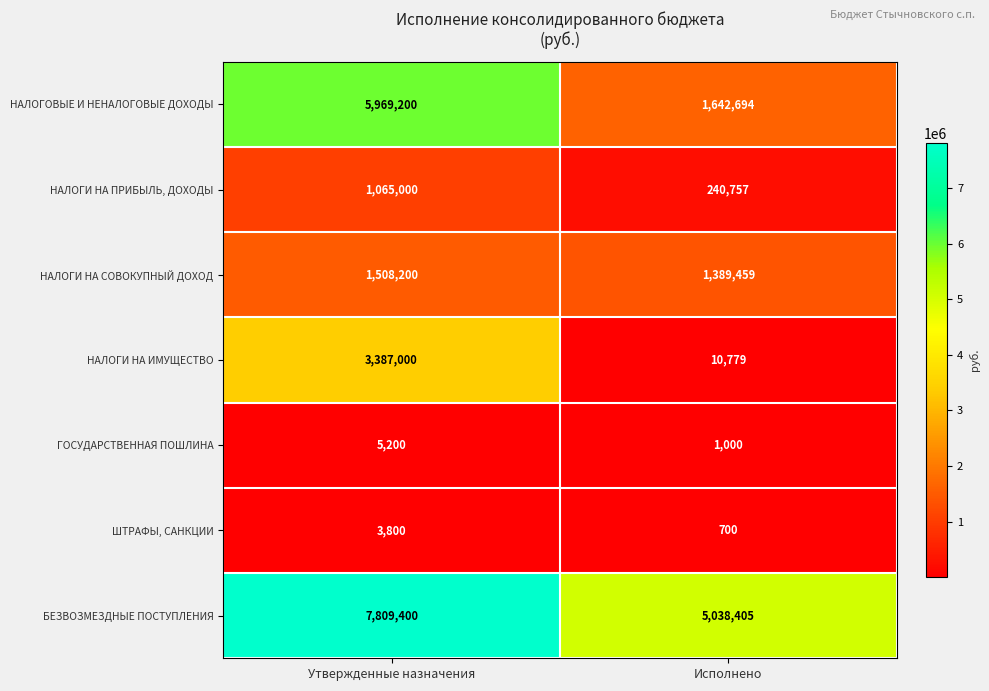

Reading left to right, what are all the values shown in this chart?

НАЛОГОВЫЕ И НЕНАЛОГОВЫЕ ДОХОДЫ: Утвержденные назначения=5969200	Исполнено=1642694
НАЛОГИ НА ПРИБЫЛЬ, ДОХОДЫ: Утвержденные назначения=1065000	Исполнено=240757
НАЛОГИ НА СОВОКУПНЫЙ ДОХОД: Утвержденные назначения=1508200	Исполнено=1389459
НАЛОГИ НА ИМУЩЕСТВО: Утвержденные назначения=3387000	Исполнено=10779
ГОСУДАРСТВЕННАЯ ПОШЛИНА: Утвержденные назначения=5200	Исполнено=1000
ШТРАФЫ, САНКЦИИ: Утвержденные назначения=3800	Исполнено=700
БЕЗВОЗМЕЗДНЫЕ ПОСТУПЛЕНИЯ: Утвержденные назначения=7809400	Исполнено=5038405